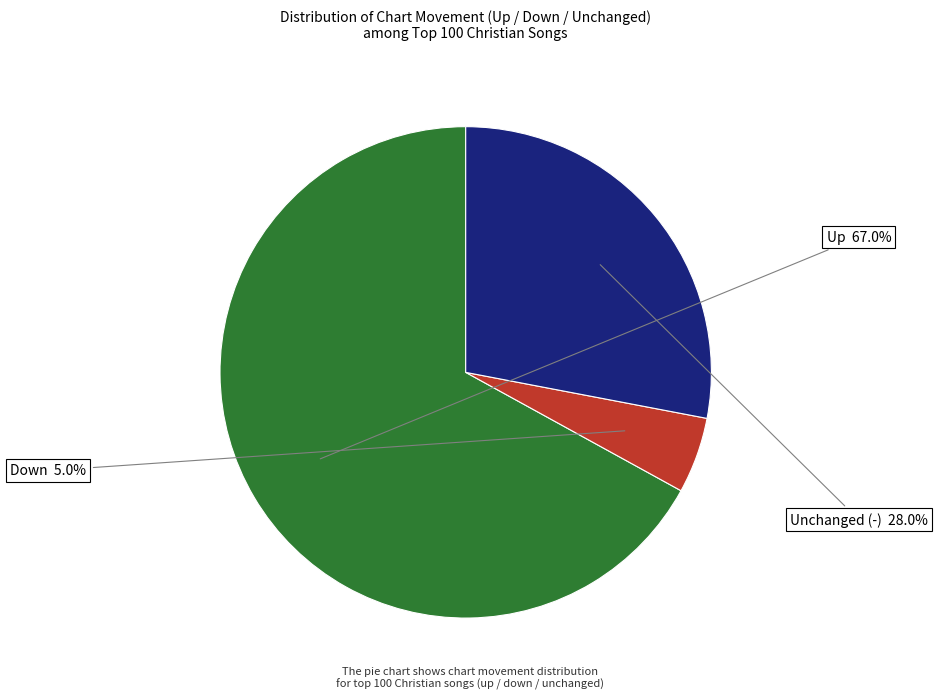

Does any single category account for the majority?

Yes